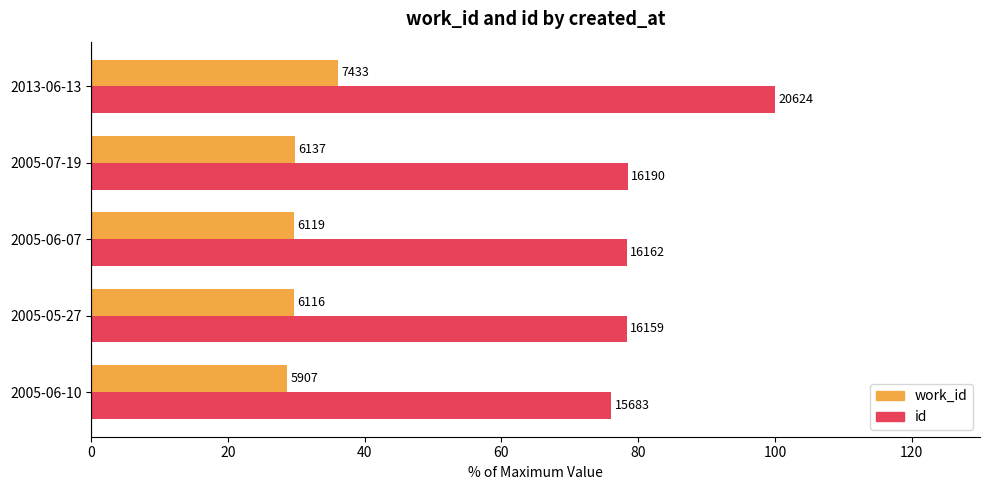

Reading left to right, extract all data points from this chart.

work_id: 28.6	29.7	29.7	29.8	36.0
id: 76.0	78.4	78.4	78.5	100.0